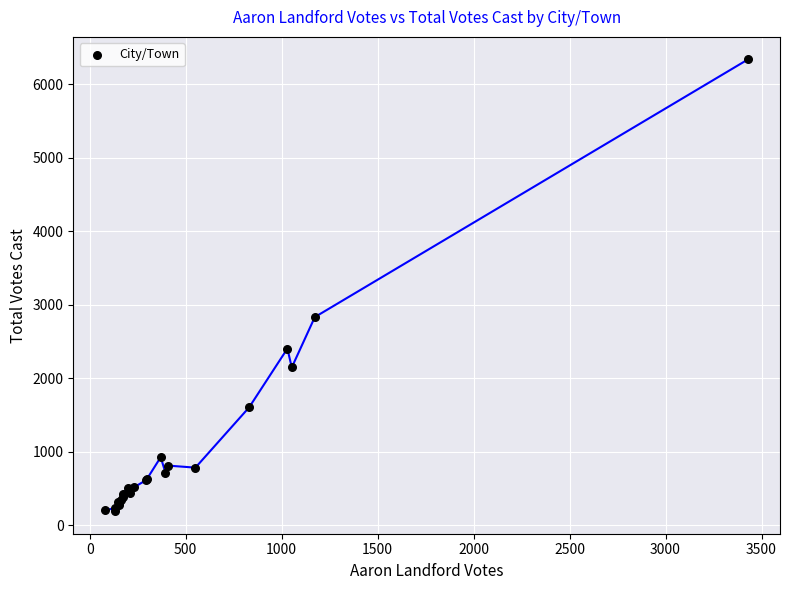

What Y value in the scatter plot is closest to 3266?

2834